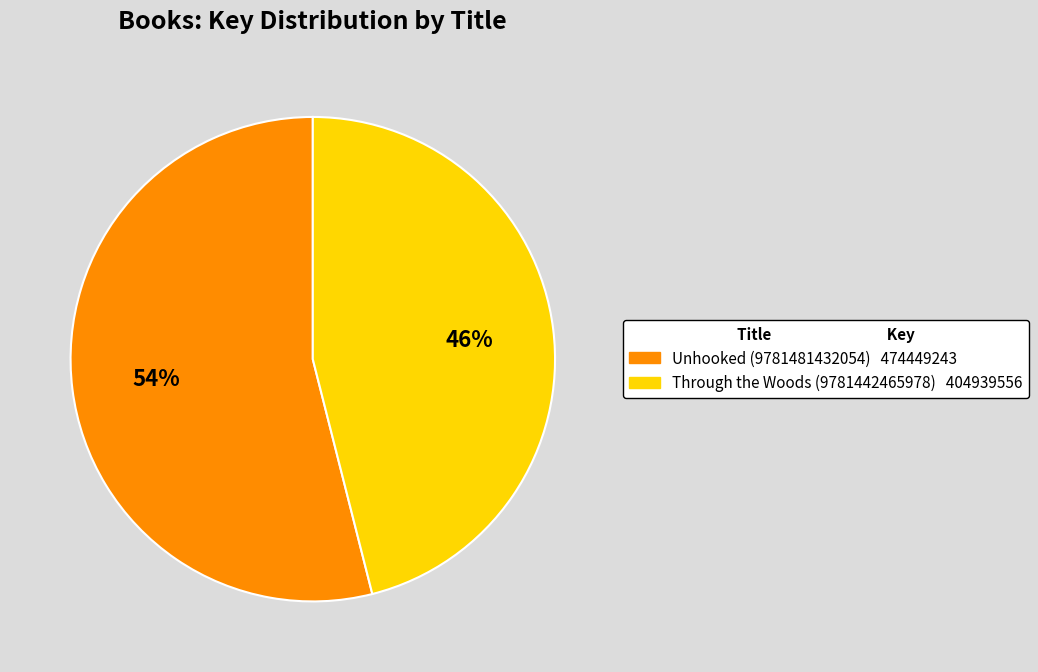

To the nearest percent, what is the combined percentage of Unhooked (9781481432054) and Through the Woods (9781442465978)?

100%